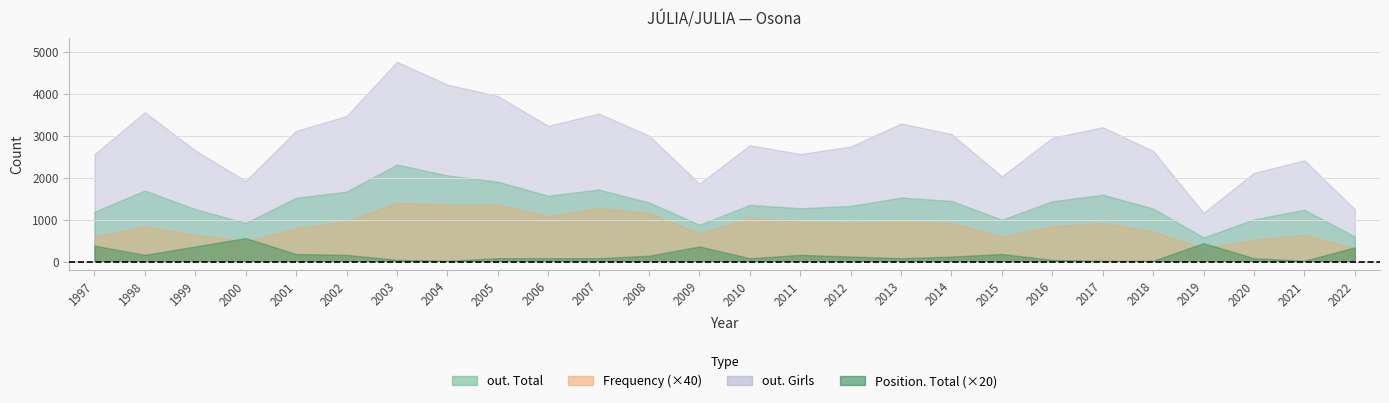

Reading left to right, transcribe all the data shown in this chart.

Frequency: 1997=15	1998=21	1999=16	2000=12	2001=20	2002=24	2003=35	2004=34	2005=34	2006=27	2007=32	2008=29	2009=17	2010=26	2011=24	2012=23	2013=24	2014=23	2015=15	2016=21	2017=23	2018=18	2019=8	2020=13	2021=16	2022=8
Position. Total: 1997=19	1998=8	1999=18	2000=28	2001=9	2002=8	2003=2	2004=1	2005=4	2006=4	2007=4	2008=7	2009=18	2010=4	2011=8	2012=6	2013=4	2014=6	2015=9	2016=2	2017=1	2018=1	2019=22	2020=4	2021=1	2022=17
out. Total: 1997=1191	1998=1695	1999=1252	2000=922	2001=1523	2002=1670	2003=2315	2004=2056	2005=1907	2006=1571	2007=1719	2008=1410	2009=879	2010=1353	2011=1273	2012=1328	2013=1528	2014=1447	2015=999	2016=1440	2017=1596	2018=1267	2019=576	2020=1008	2021=1236	2022=597
out. Girls: 1997=2564	1998=3565	1999=2653	2000=1926	2001=3120	2002=3473	2003=4768	2004=4224	2005=3953	2006=3241	2007=3532	2008=3008	2009=1860	2010=2778	2011=2567	2012=2745	2013=3297	2014=3042	2015=2035	2016=2954	2017=3208	2018=2639	2019=1164	2020=2117	2021=2417	2022=1248